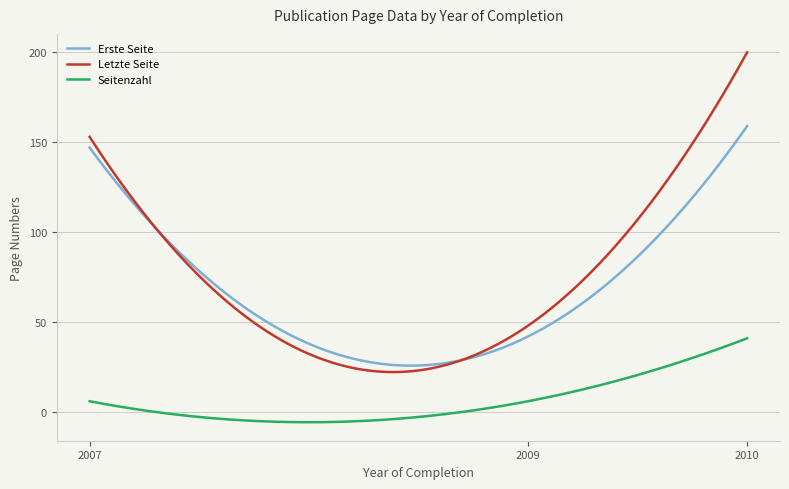

What is the smallest value displayed?

-5.7